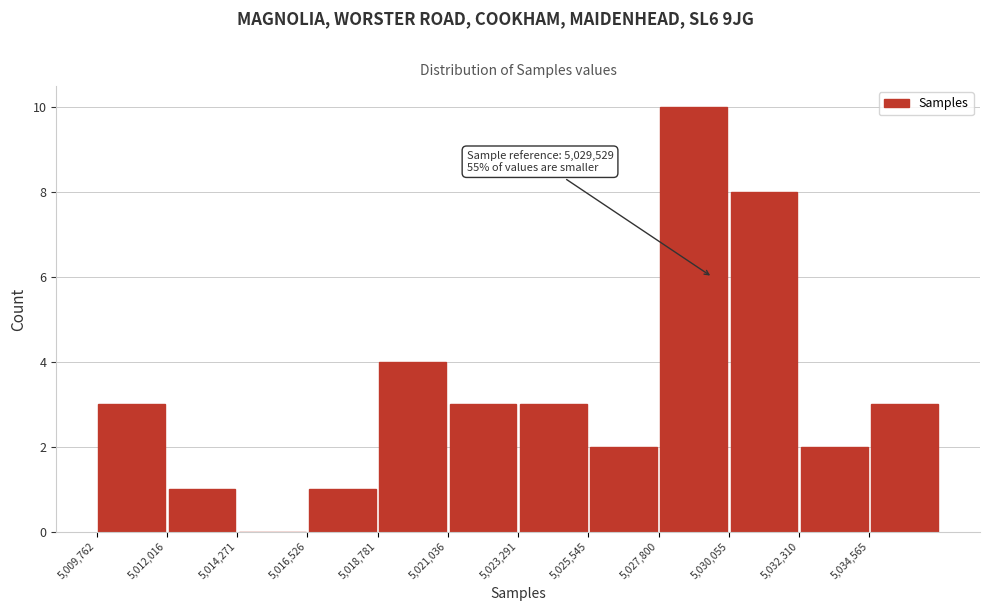

Over which range of the x-axis is the bar tallest?

5028000 to 5030000